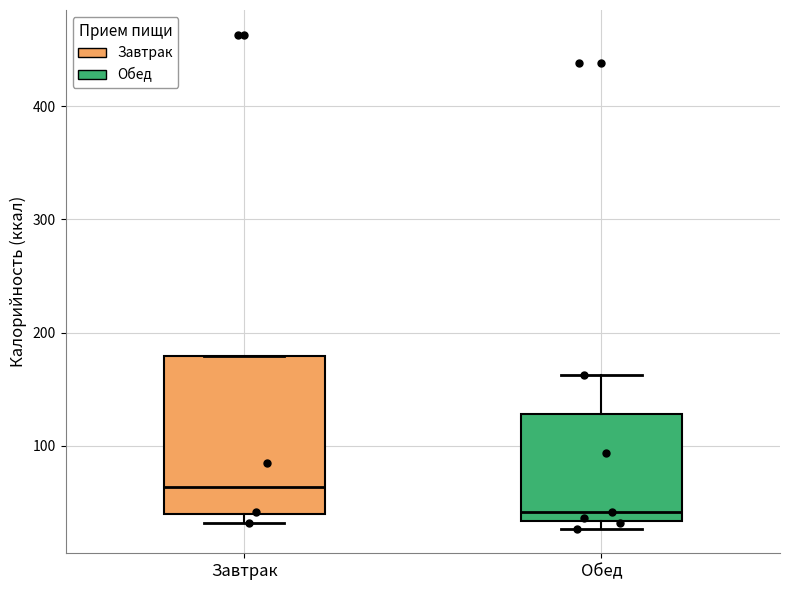

Reading left to right, read every box against the y-axis: the position of its median line, the range the box covers, and the ends of its whiskers. The values are not printed on the chart, so give them approximately, as read against the axis.

Завтрак: median 60, box 40 to 180, whiskers 30 to 180
Обед: median 40, box 30 to 130, whiskers 30 (just below the box's lower edge) to 160